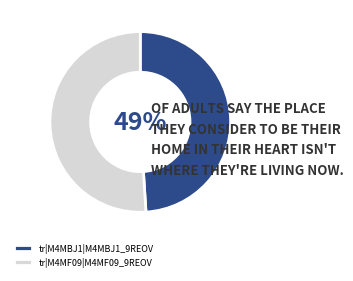

Which category accounts for the majority?

tr|M4MF09|M4MF09_9REOV